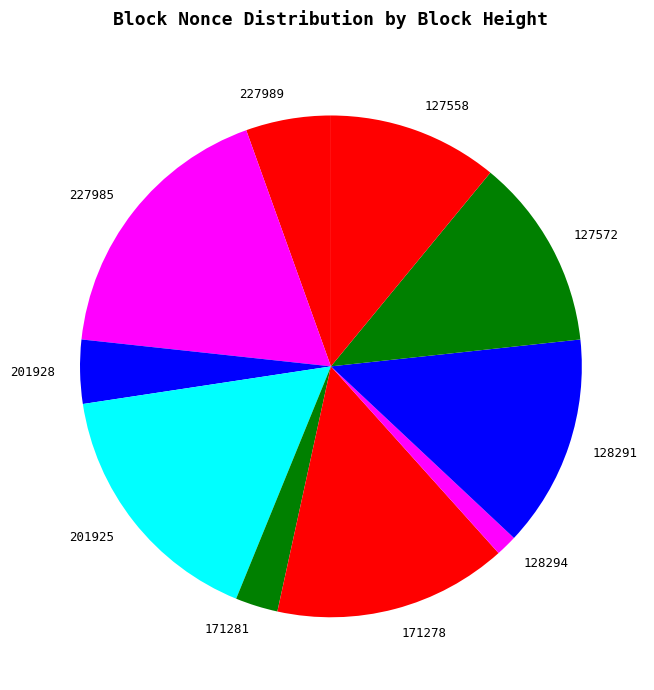

Count the number of slices in the pie.

10